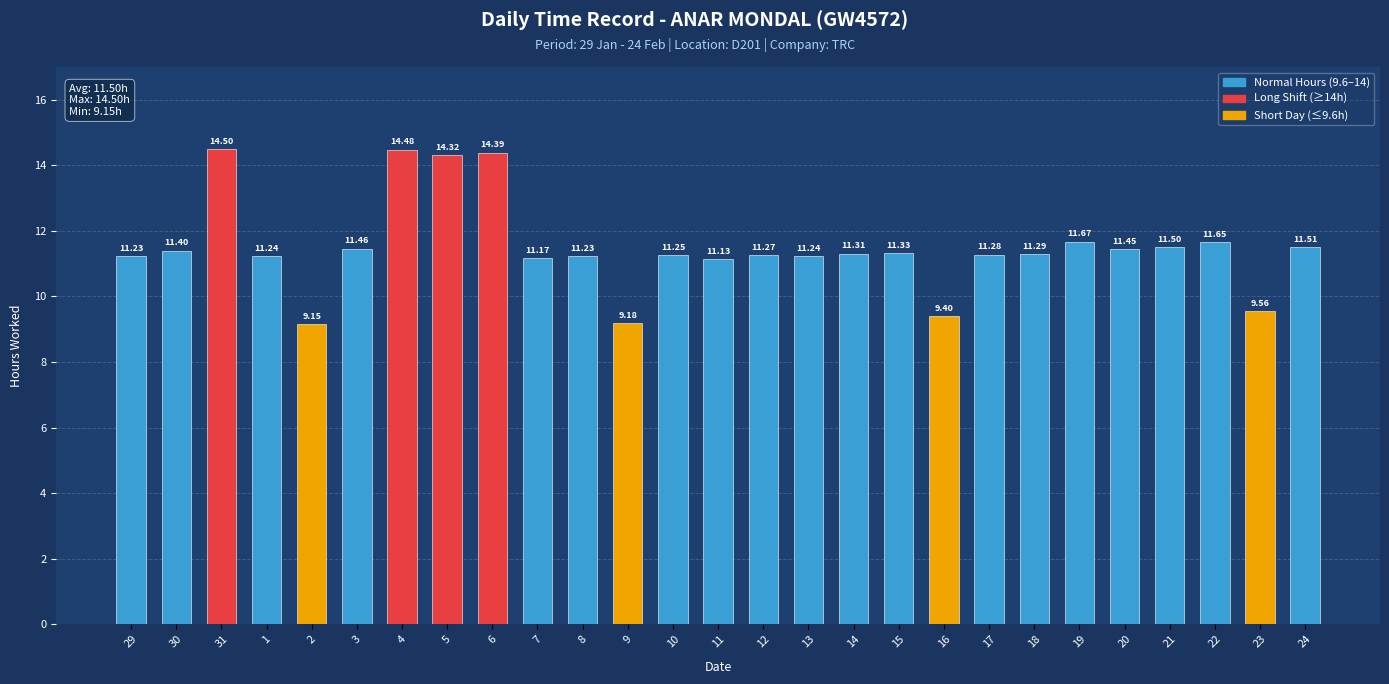

What is the sum of the values at 20 and 30?

22.9